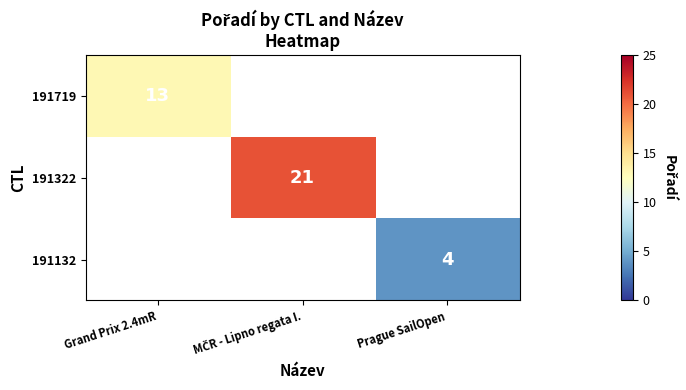

Is it true that 191719 equals 19 at Grand Prix 2.4mR?

False